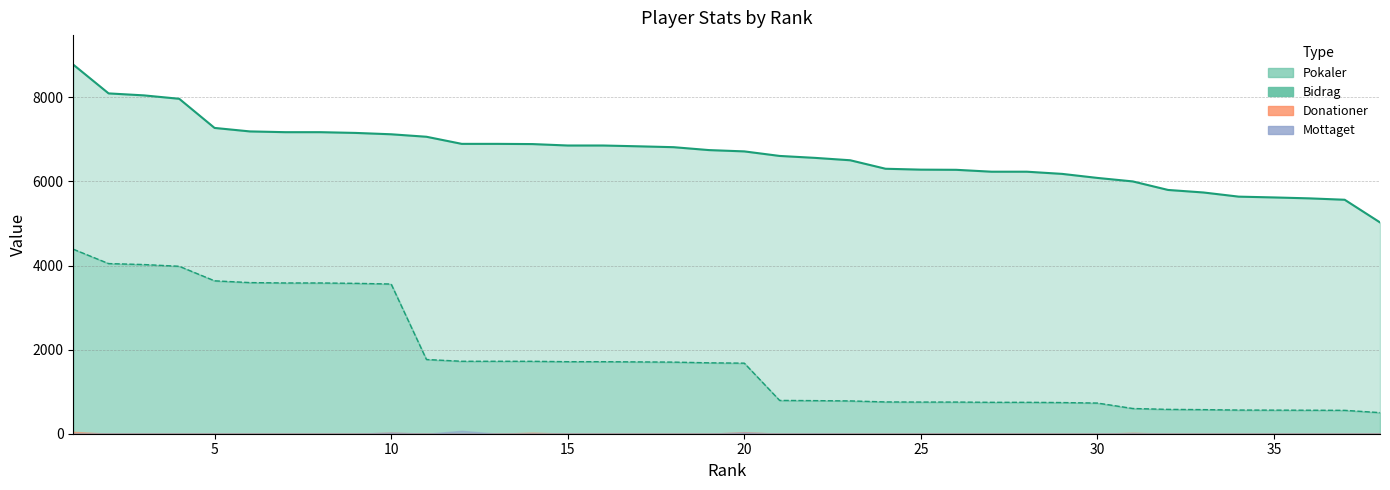

What is the difference between the Bidrag values at 1 and 8?

803